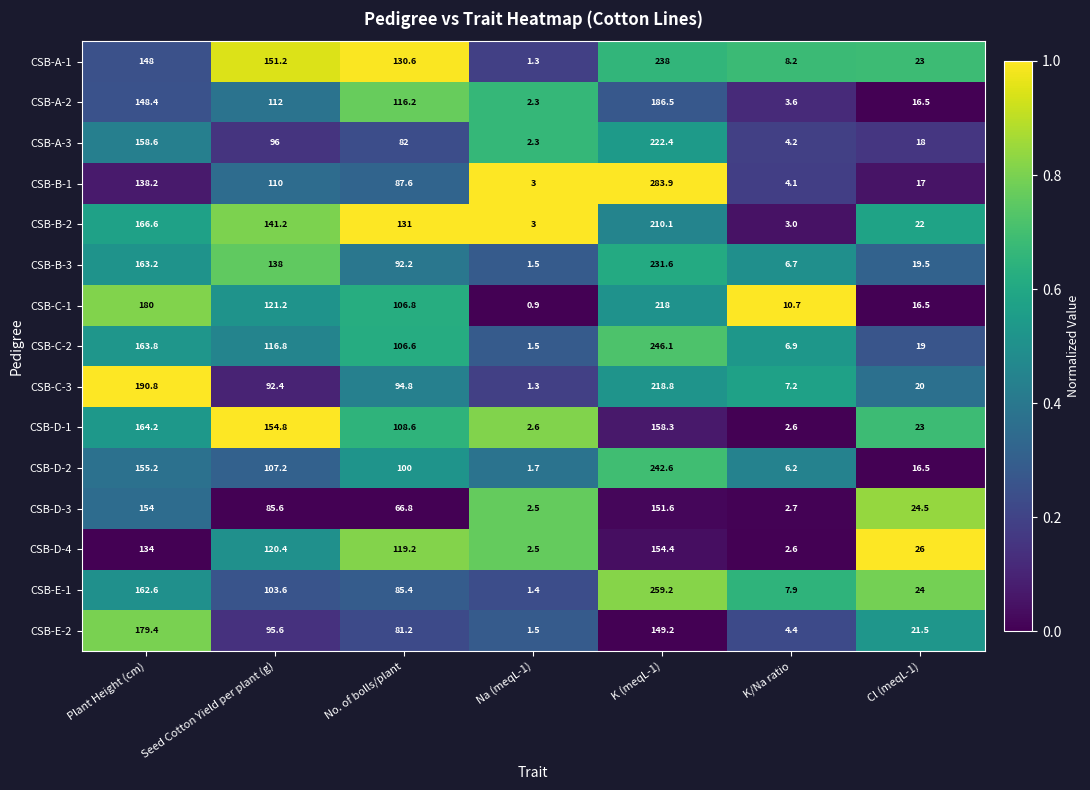

Which category has the lowest value across all series?

Na (meqL-1)